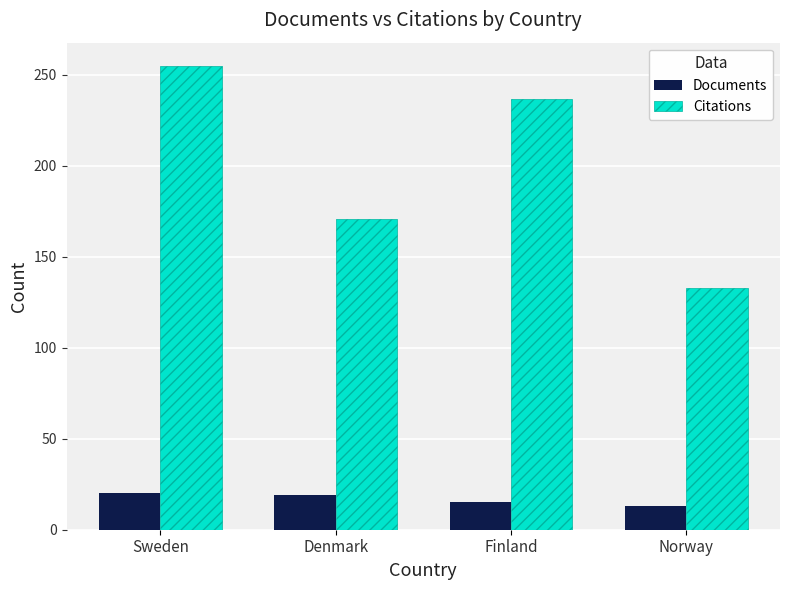

Rank the series by their average value, from lowest to highest.

Documents, Citations